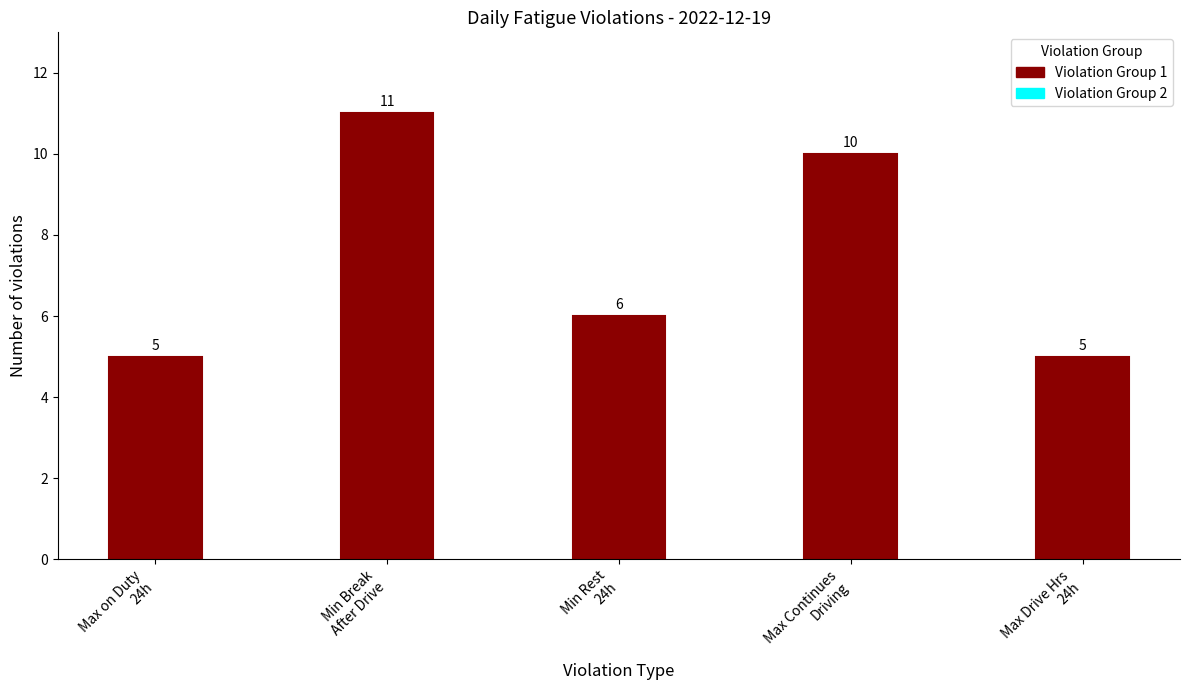

Reading right to left, what are all the values shown in this chart?

5	10	6	11	5